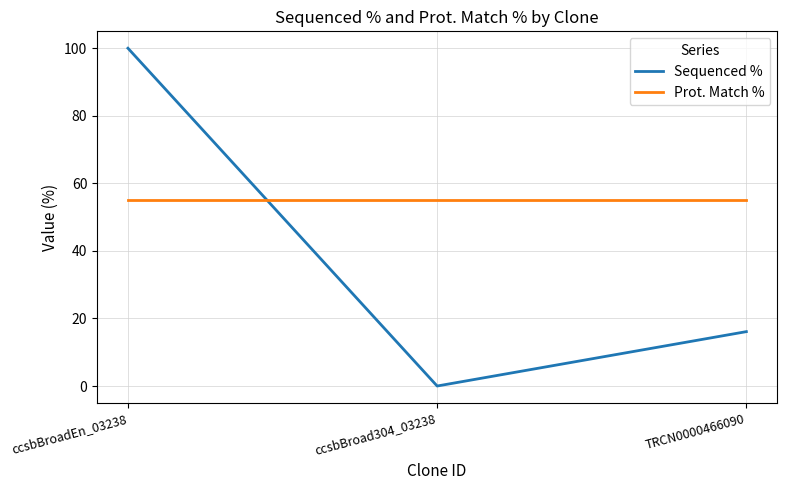

What position from the right is ccsbBroadEn_03238?

3